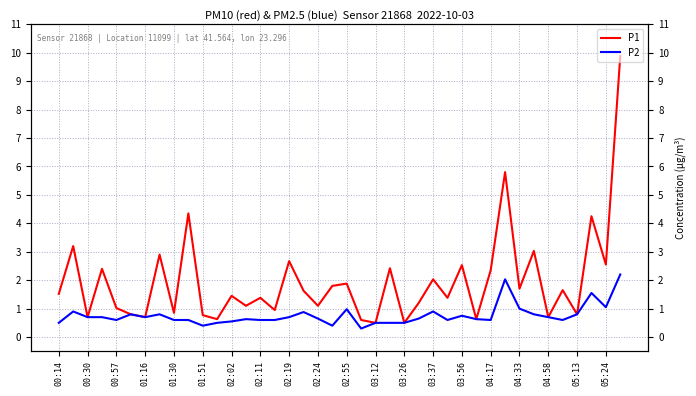

How many lines are shown in the chart?

2